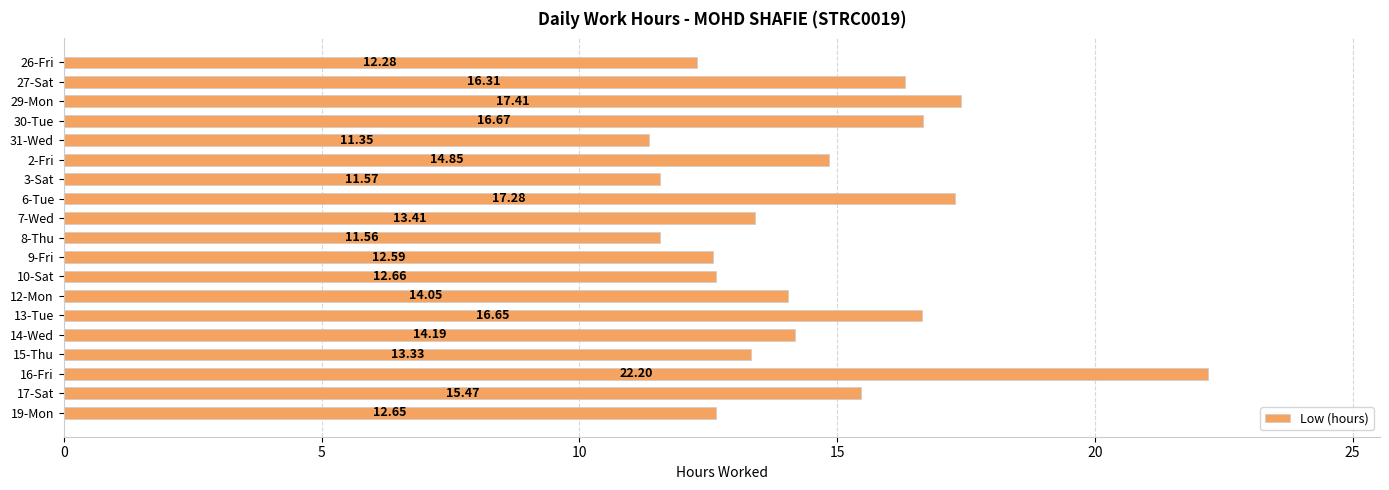

Which has a higher value, 10-Sat or 27-Sat?

27-Sat